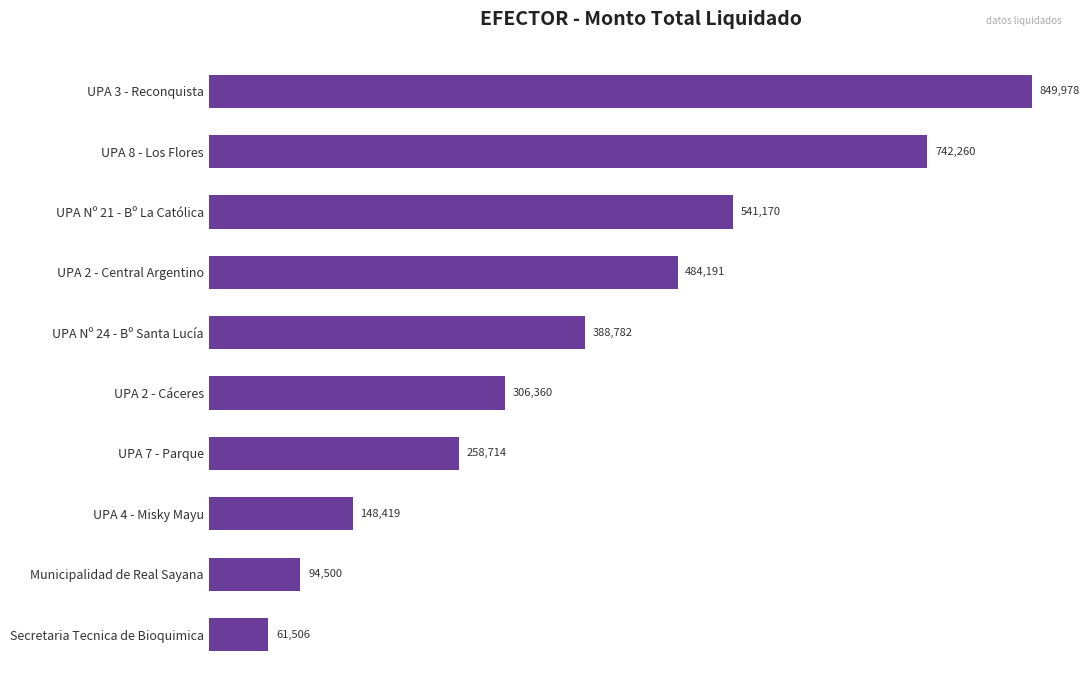

List the labels in order of value, largest first.

UPA 3 - Reconquista, UPA 8 - Los Flores, UPA Nº 21 - Bº La Católica, UPA 2 - Central Argentino, UPA Nº 24 - Bº Santa Lucía, UPA 2 - Cáceres, UPA 7 - Parque, UPA 4 - Misky Mayu, Municipalidad de Real Sayana, Secretaria Tecnica de Bioquimica